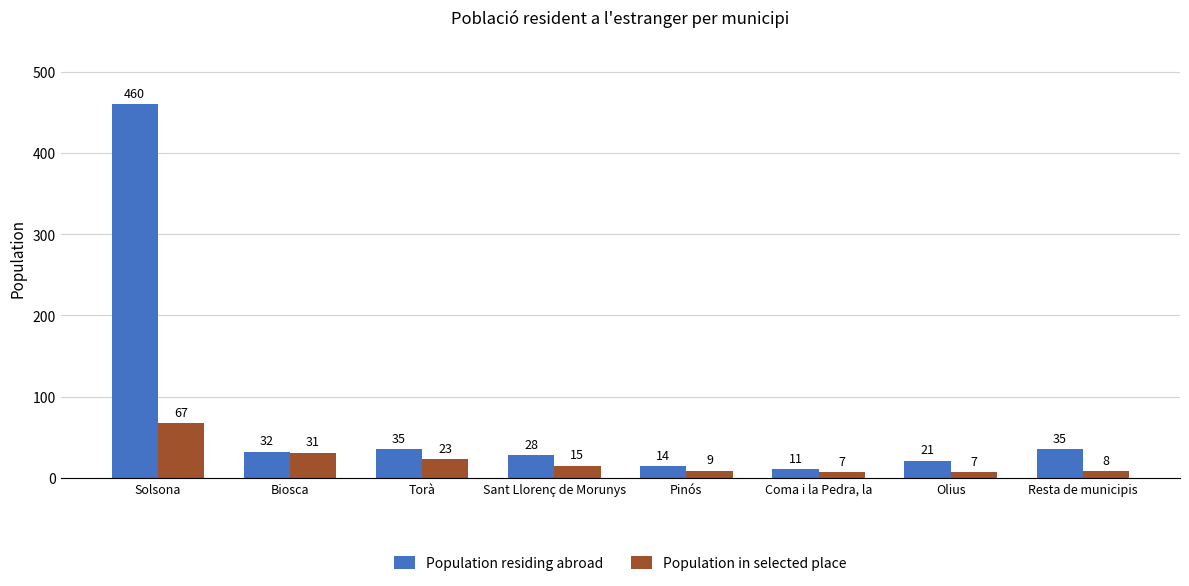

The Population in selected place series shows 8 at Resta de municipis. True or false?

True